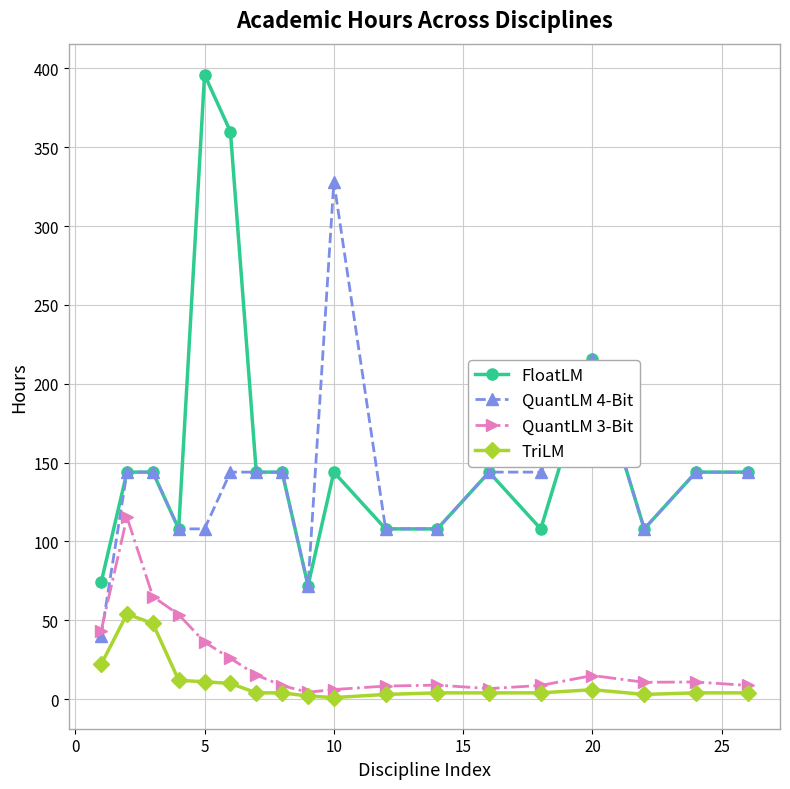

How many data points in QuantLM 4-Bit are less than 144?

7